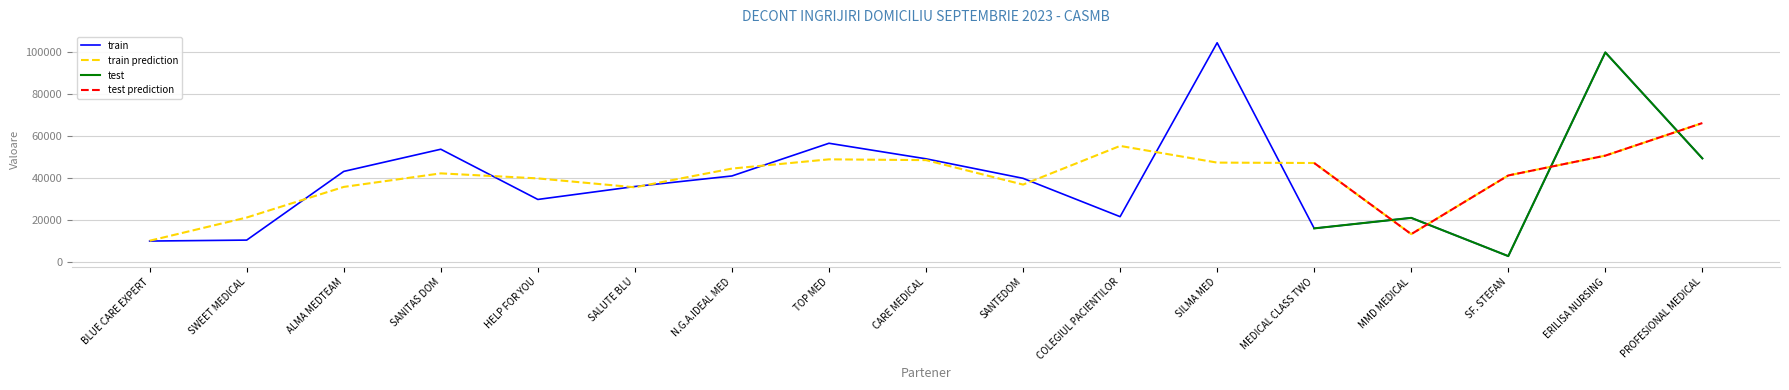

At which category does the data reach its first local peak?

SANITAS DOM